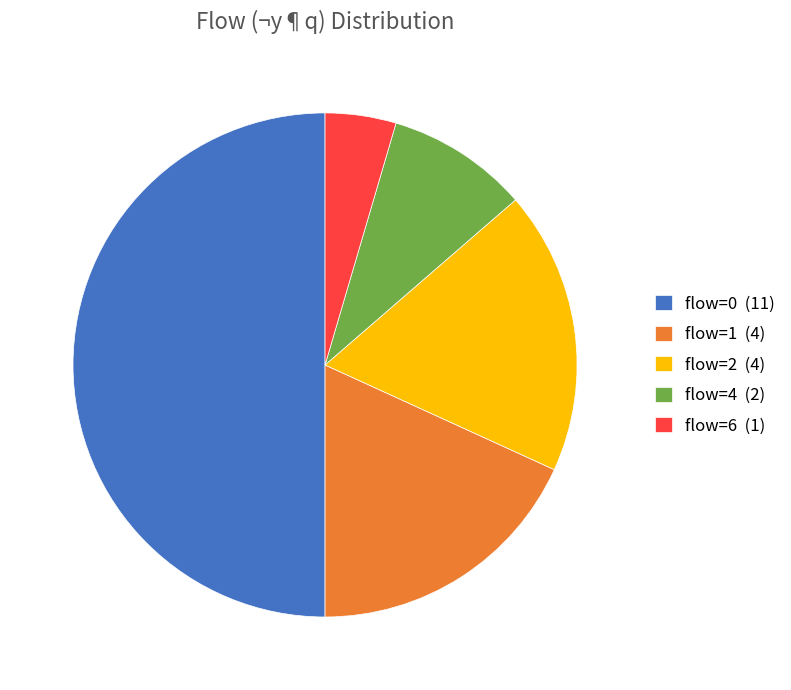

What is the smallest slice in the pie chart?

flow=6 (1)